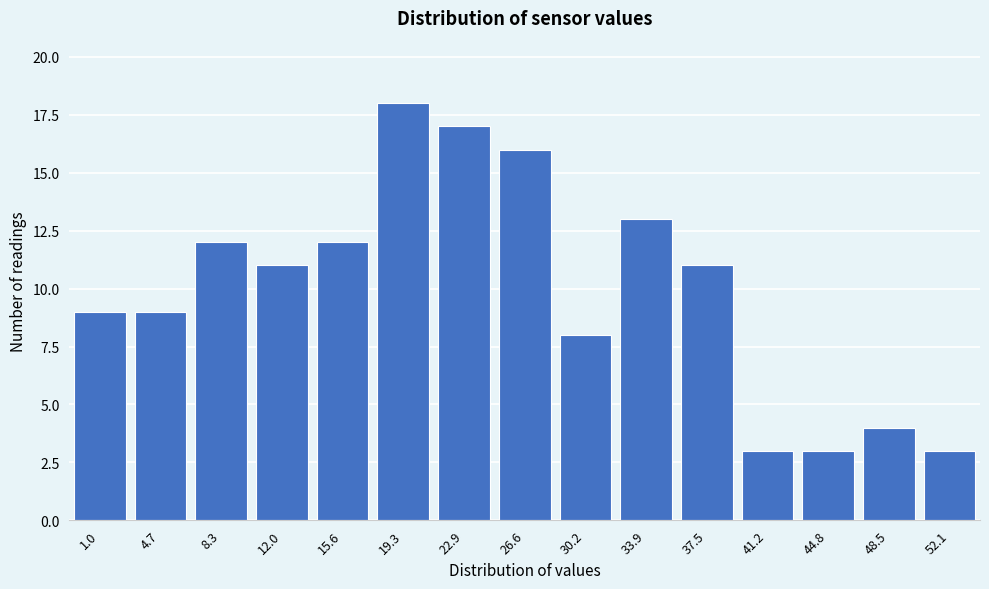

Reading left to right, what are all the values shown in this chart?

9	9	12	11	12	18	17	16	8	13	11	3	3	4	3